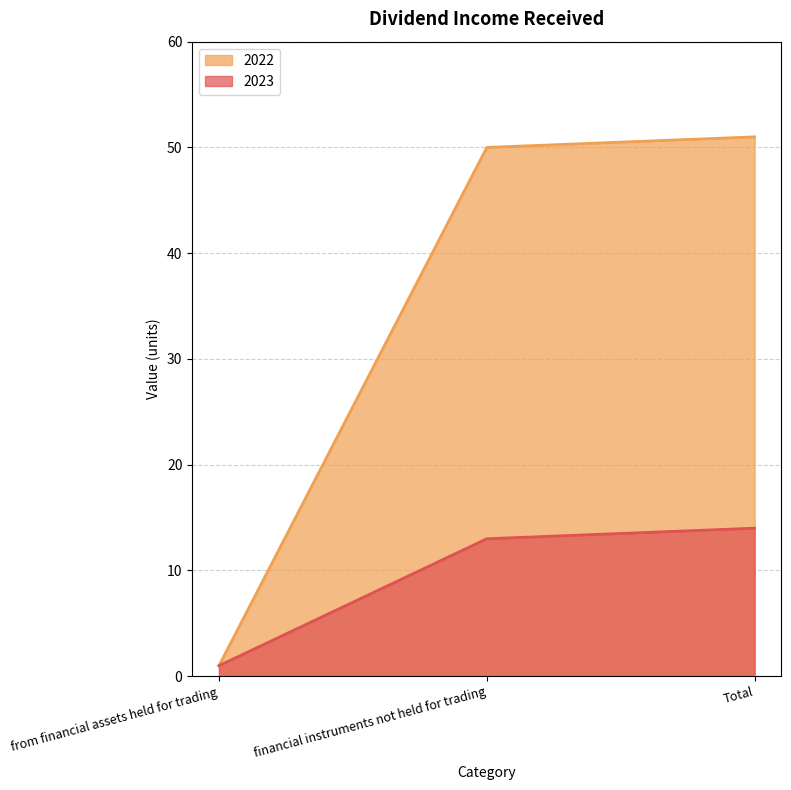

How many values in the 2022 series exceed 50?

1